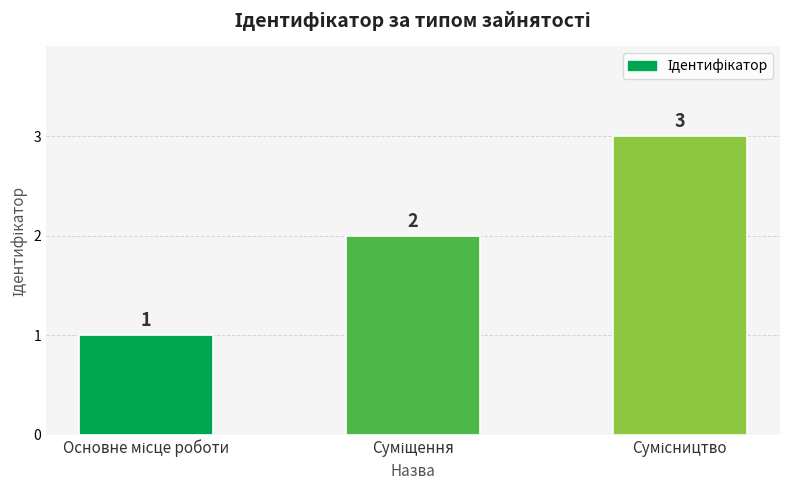

Count the values in the range 1 to 3.

3